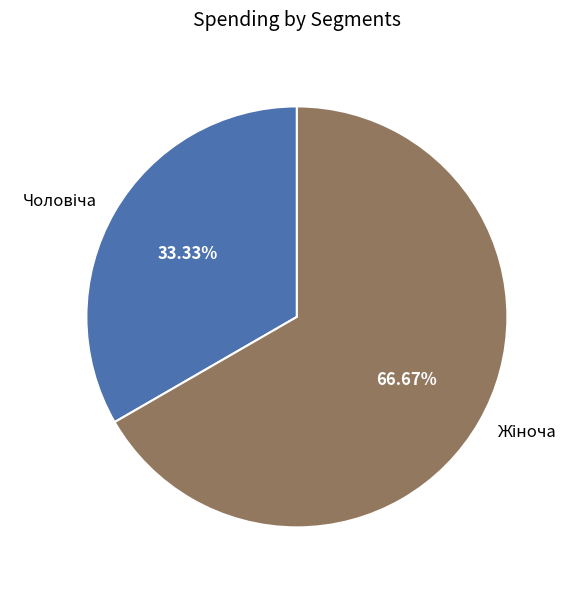

Is there a majority slice in this chart?

Yes